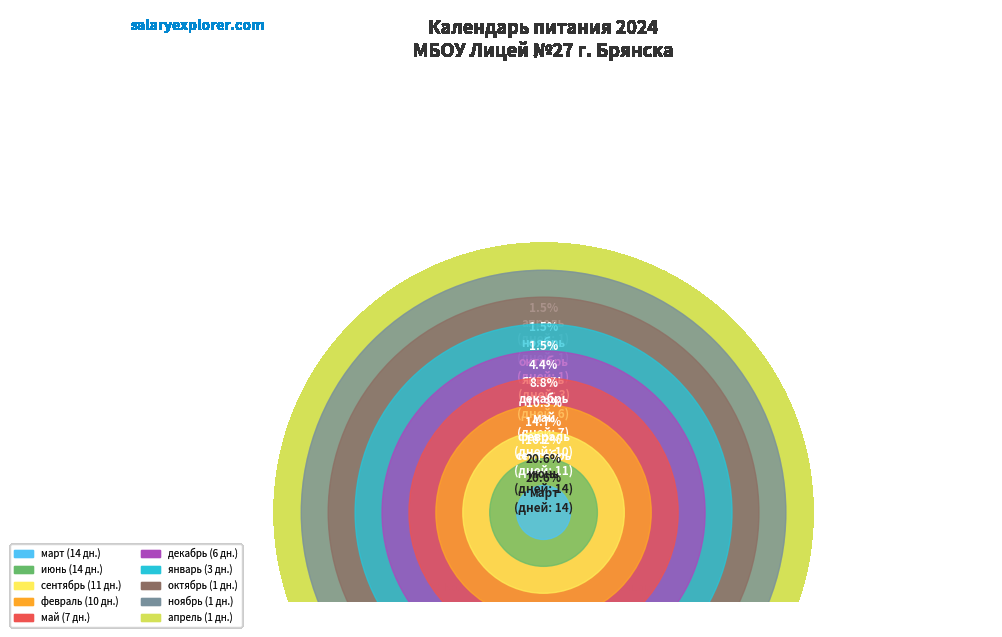

What is the change in value from январь to май?

+4